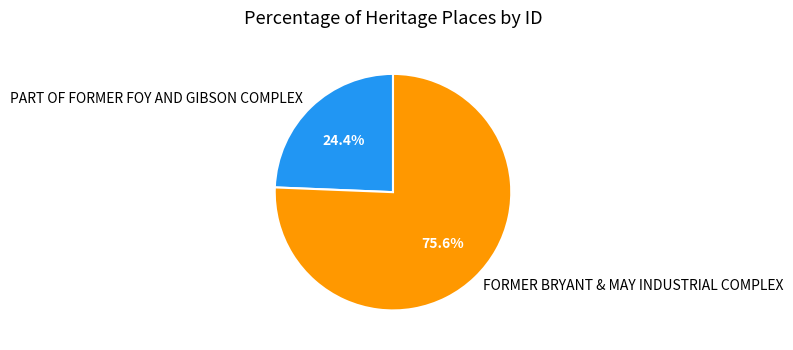

What portion of the pie excludes PART OF FORMER FOY AND GIBSON COMPLEX?

75.6%